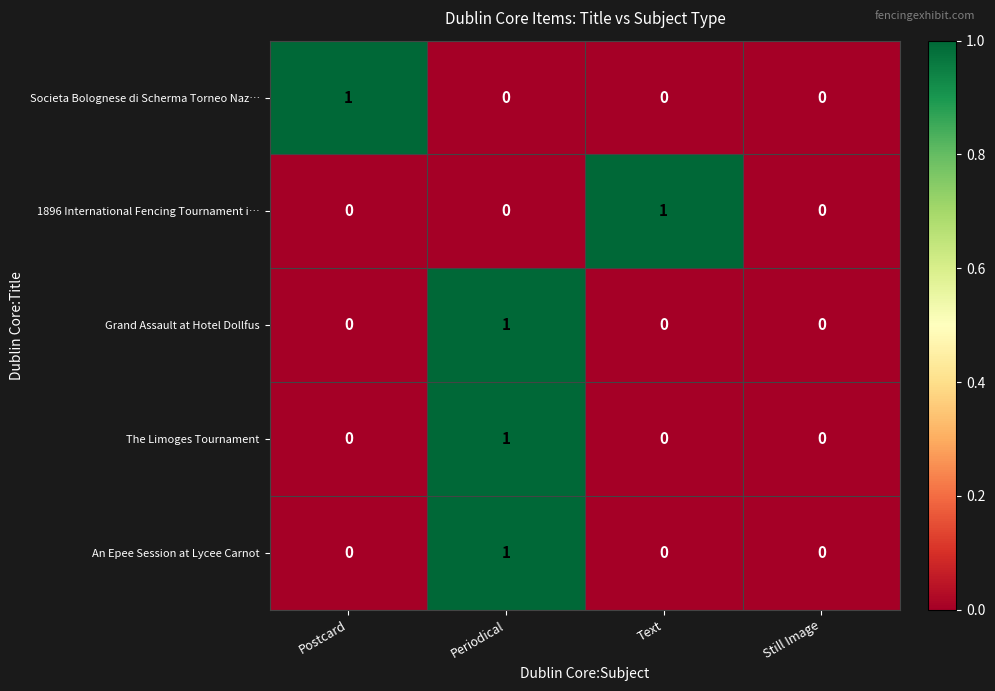

Which category has the highest value in the The Limoges Tournament series?

Periodical